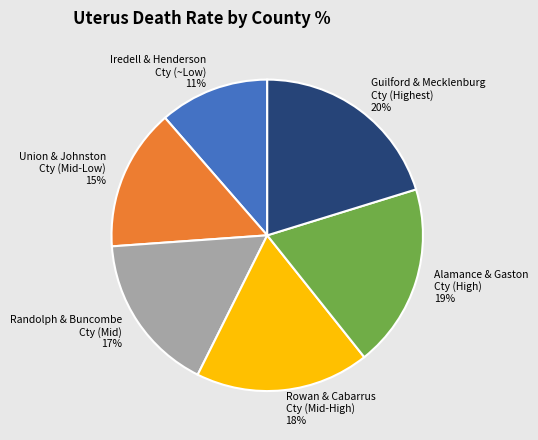

To the nearest percent, what is the difference between the largest and smallest slice percentages?

9%